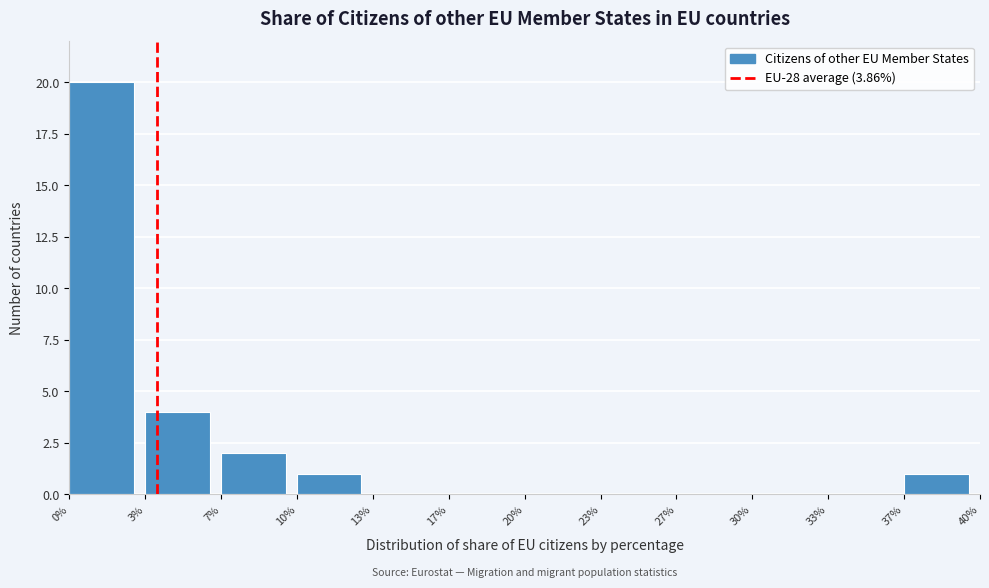

Reading left to right, list every bar in this chart as the range it spans on the x-axis followed by its height. The values are not printed on the chart, so give them approximately, as read against the axis.

0% to 3%: 20
3% to 7%: 4
7% to 10%: 2
10% to 13%: 1
13% to 17%: 0
17% to 20%: 0
20% to 23%: 0
23% to 27%: 0
27% to 30%: 0
30% to 33%: 0
33% to 37%: 0
37% to 40%: 1